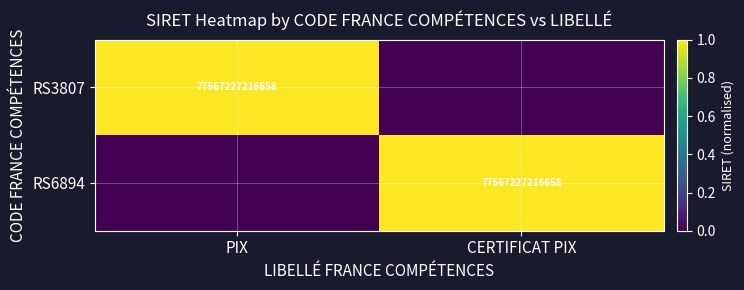

The value of RS3807 at PIX is 47382428014243. True or false?

False